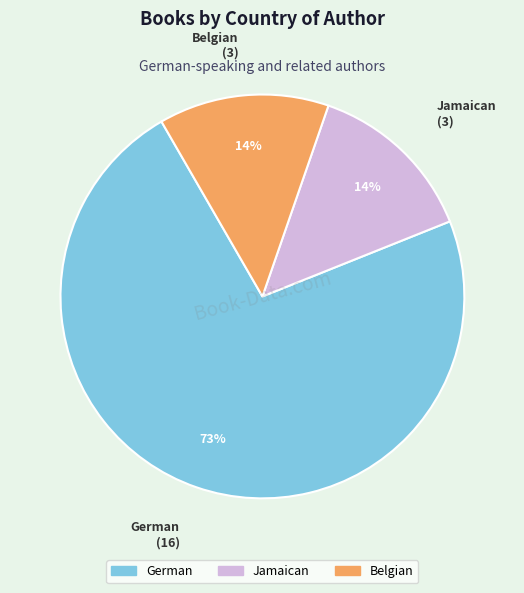

Approximately how many times larger is the value at Belgian compared to Jamaican?

1.0